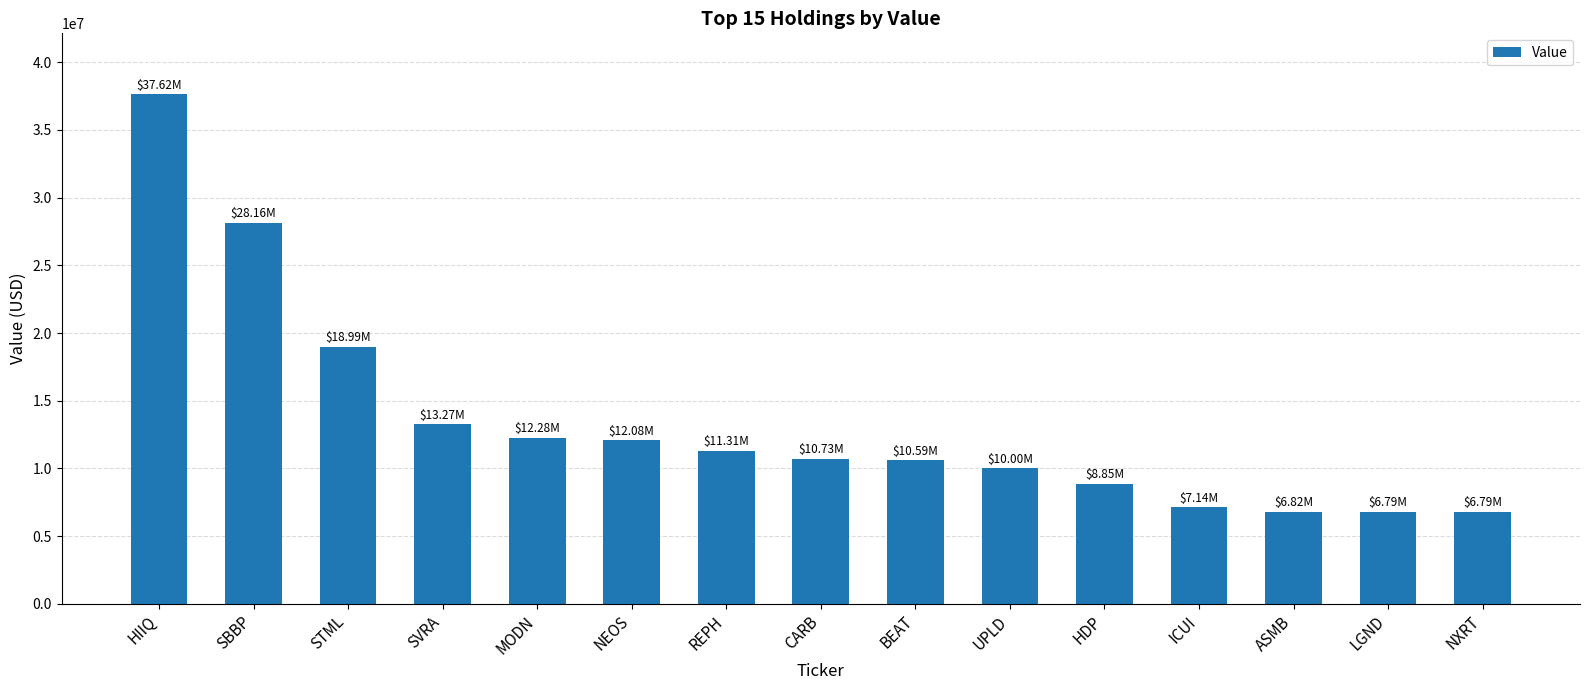

Approximately how many times larger is the value at SVRA compared to STML?

0.7